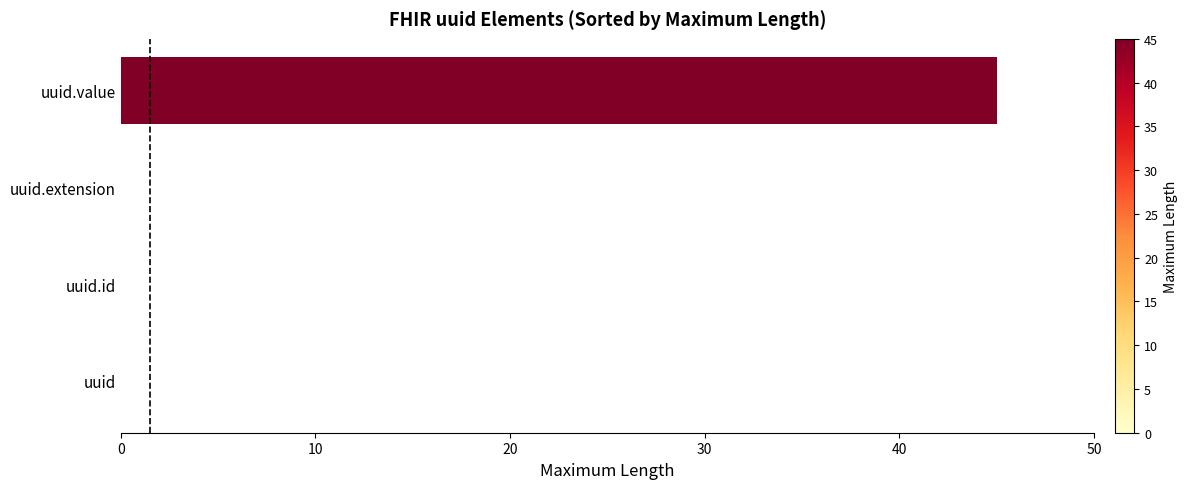

Count the values in the range 0 to 45.

4